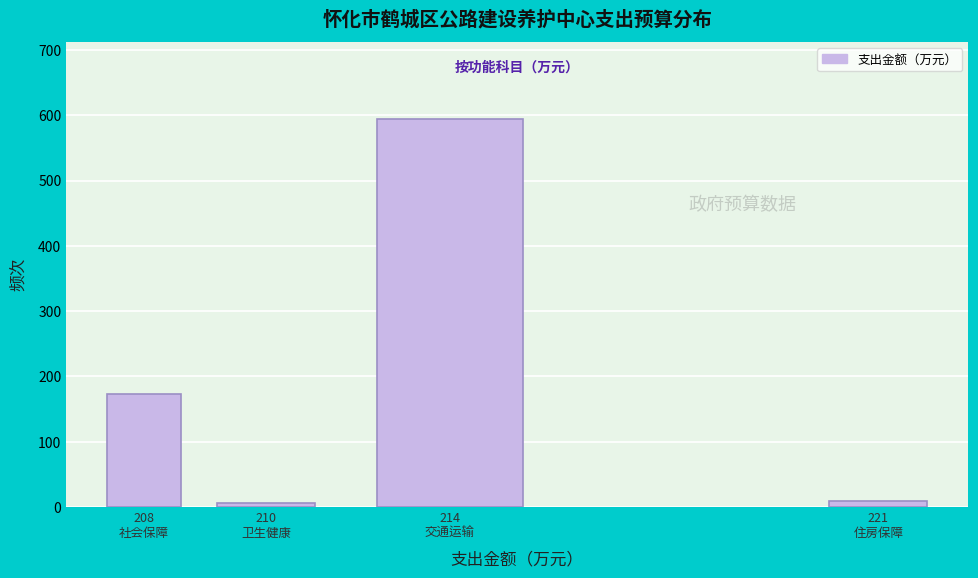

Reading left to right, list all the values displayed in this chart.

173.8	6.5	593.6	9.7